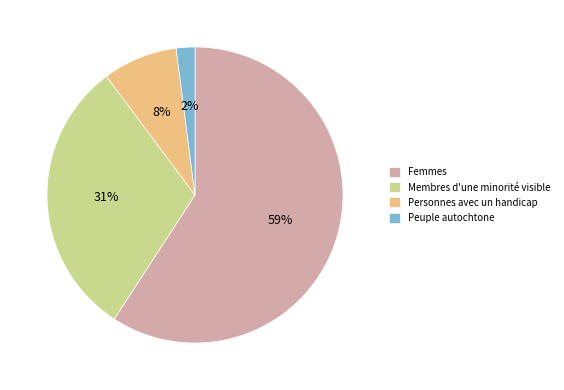

Which slice is the smallest?

Peuple autochtone